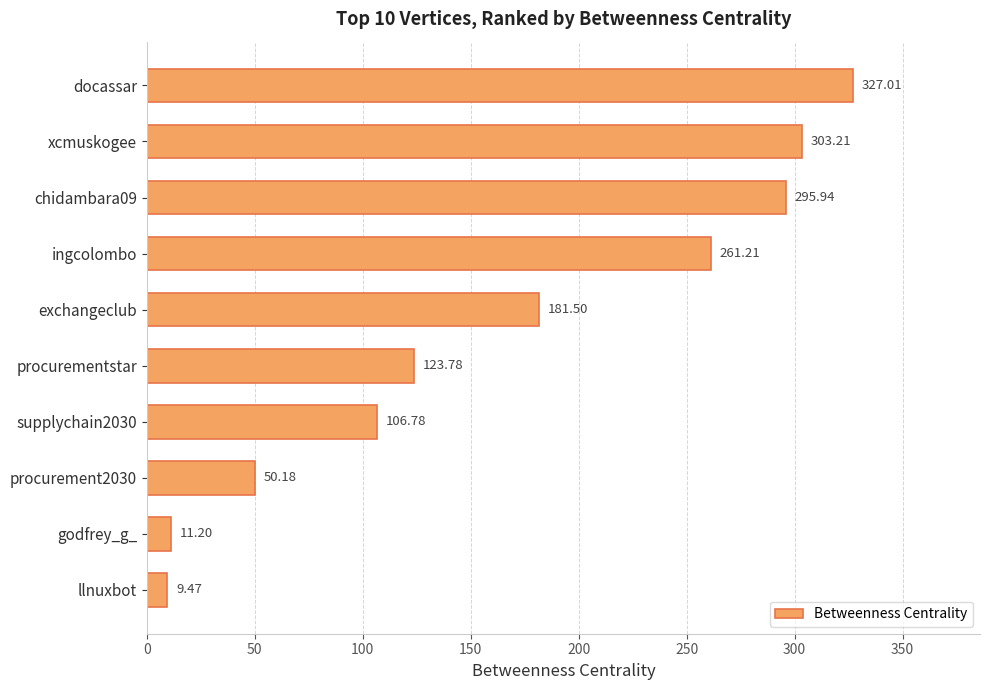

How many distinct data groups are displayed?

1